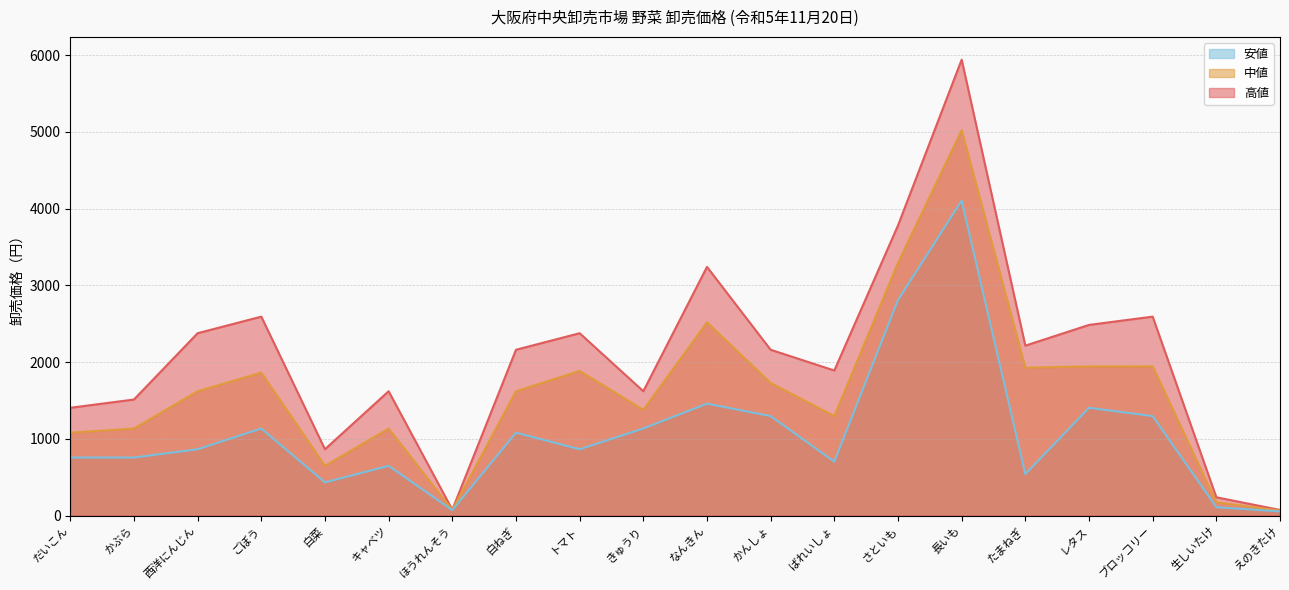

What is the sum of all 高値 values?

41211